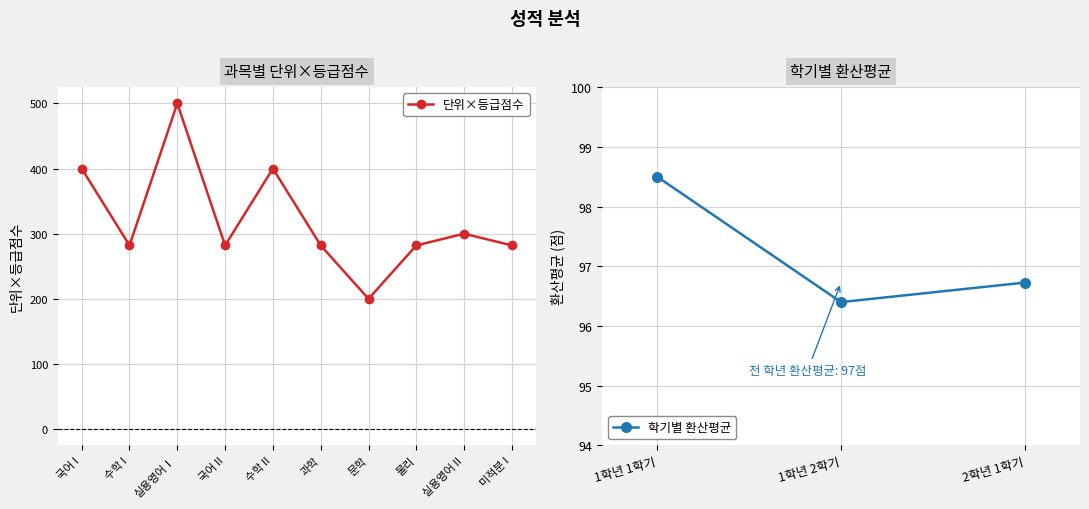

Count the number of categories in the chart.

10